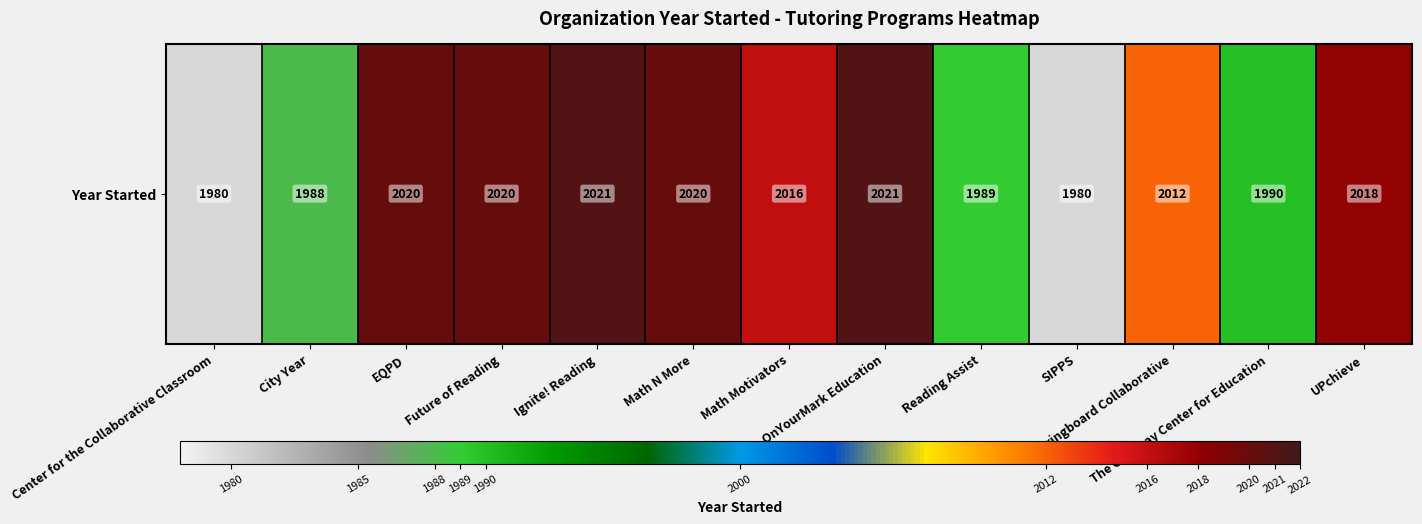

Which label corresponds to the largest value in the chart?

Ignite! Reading